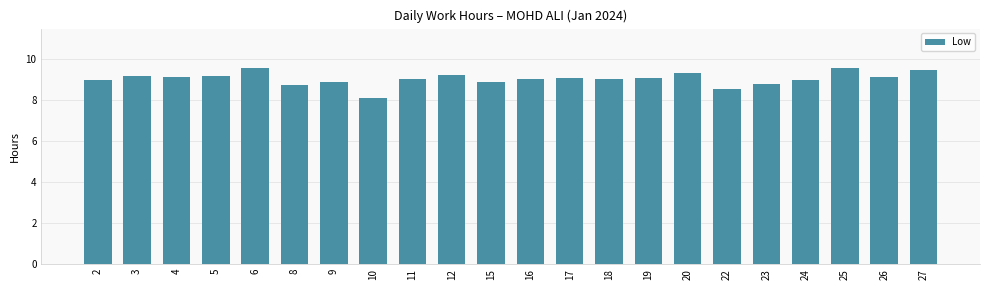

True or false: the data shows 6.2 at 27.

False